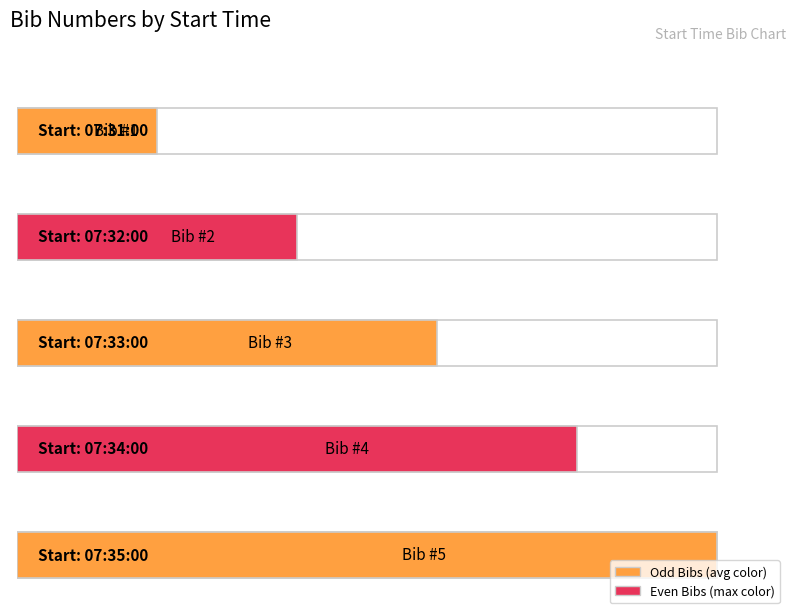

Reading left to right, list all the values displayed in this chart.

07:31:00=1	07:32:00=2	07:33:00=3	07:34:00=4	07:35:00=5